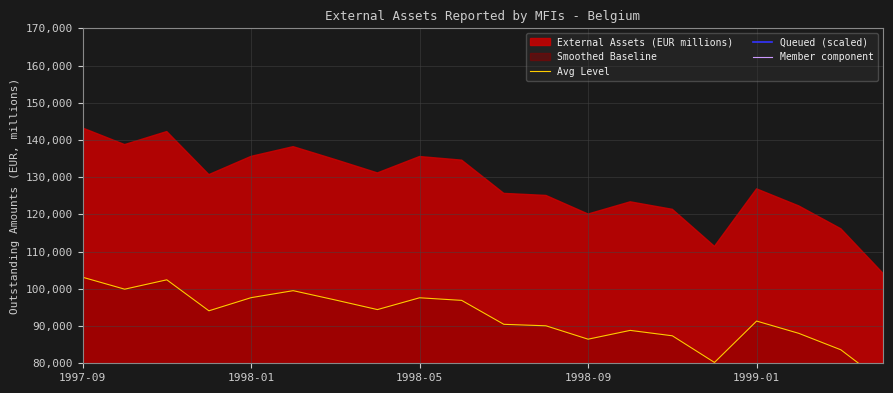

What is the highest value of the Queued (scaled) series?

64454.8